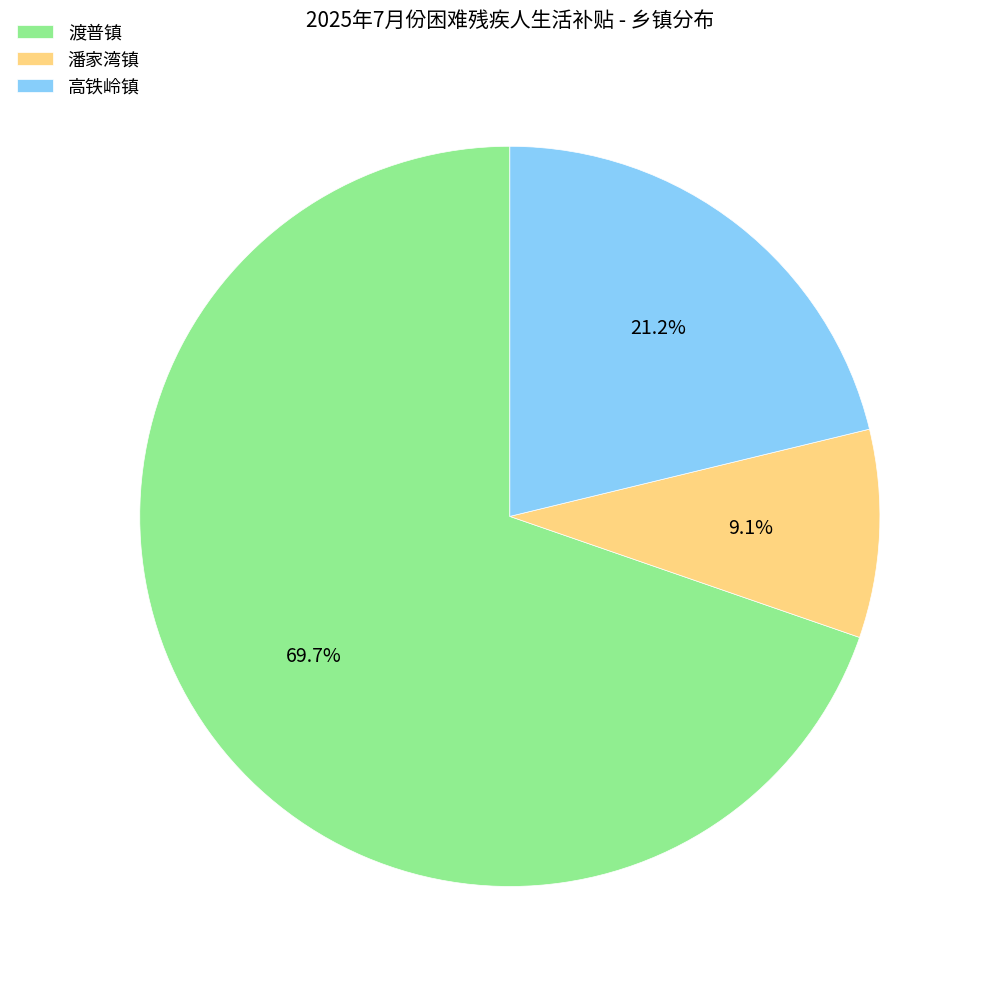

True or false: 高铁岭镇 accounts for 6% of the total.

False